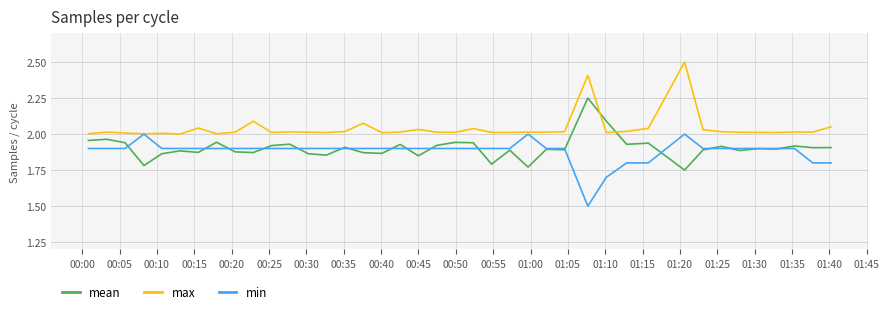

Rank the series by their maximum value, from lowest to highest.

min, mean, max